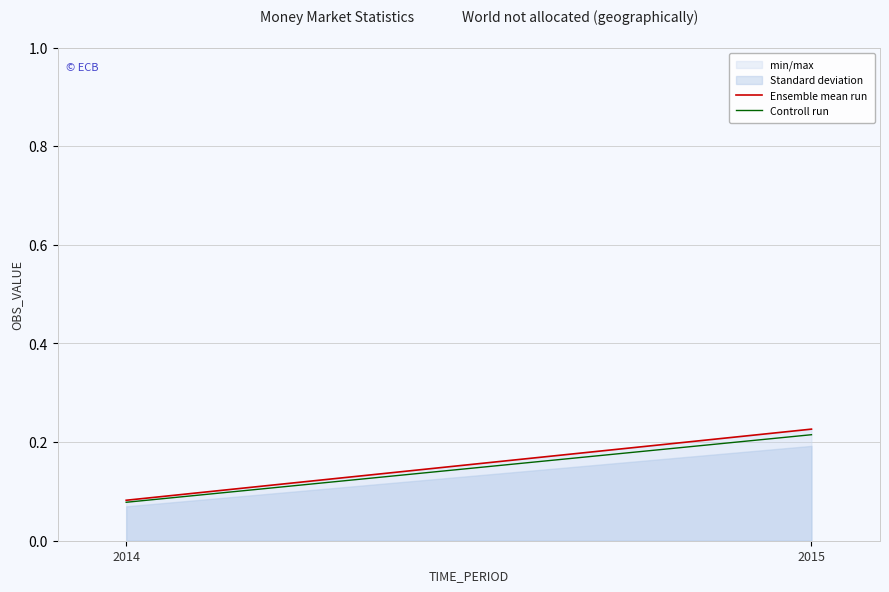

How many Ensemble mean run values are between 0 and 1?

2